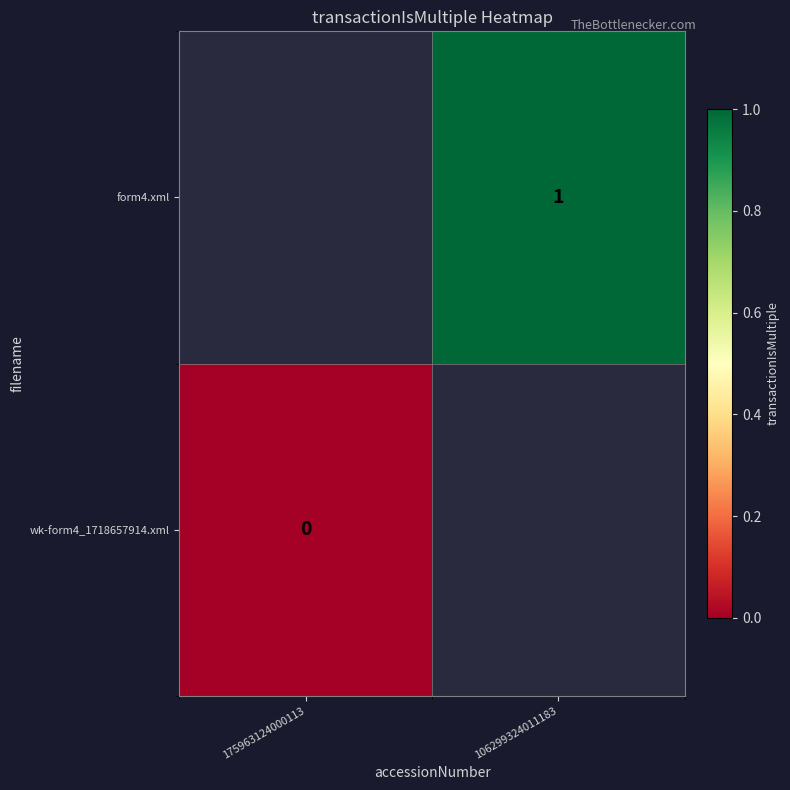

How many data points does each series have?

2